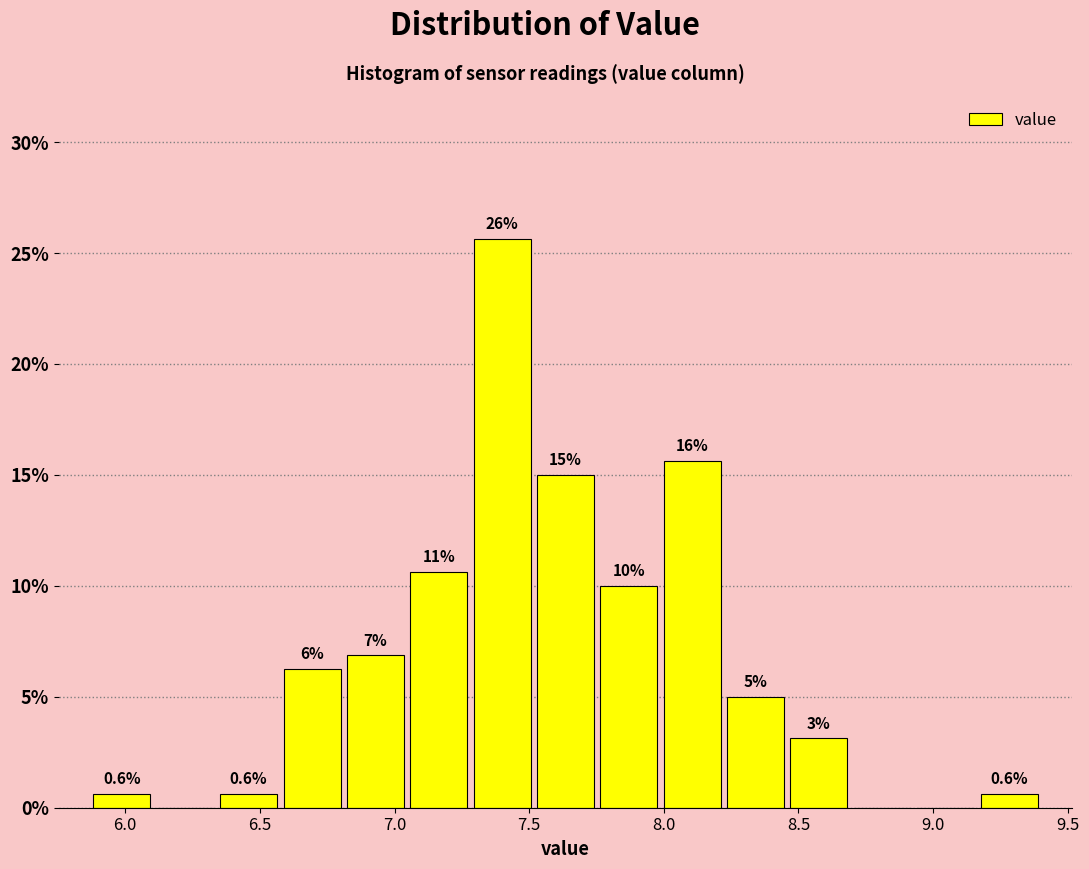

Which range on the x-axis has the tallest bar?

7.30 to 7.50